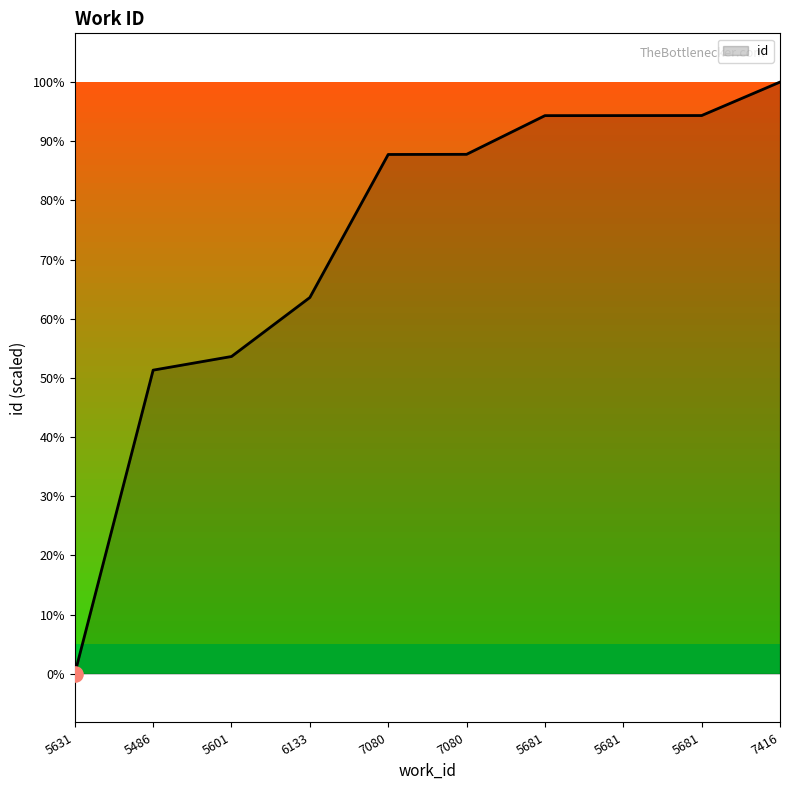

Is this an area chart (filled region under the line)?

Yes